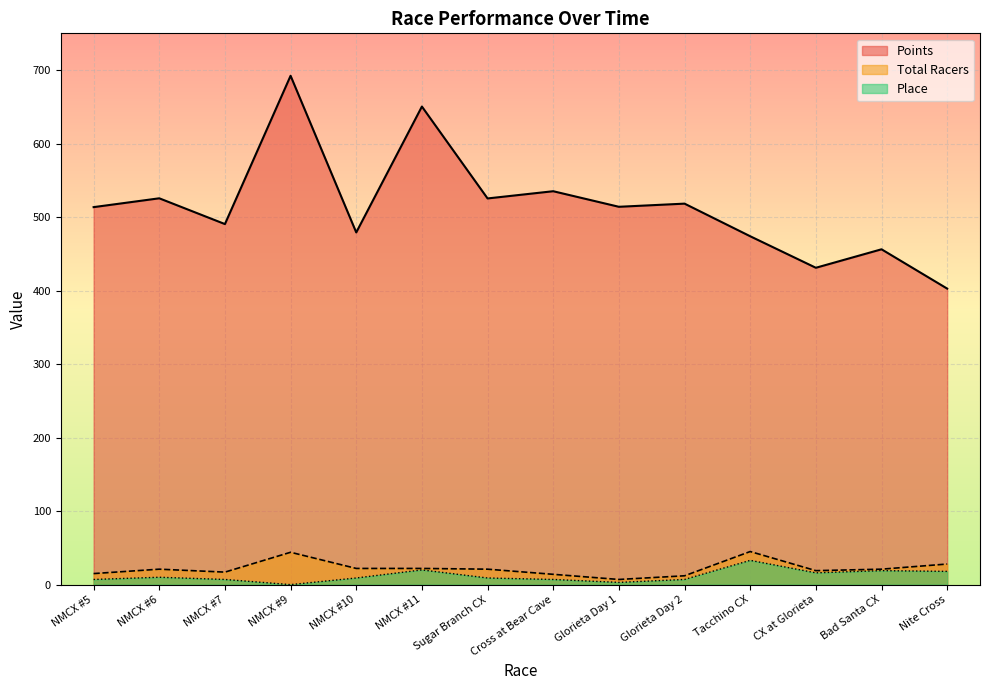

How many interior local peaks does the Points series have?

6